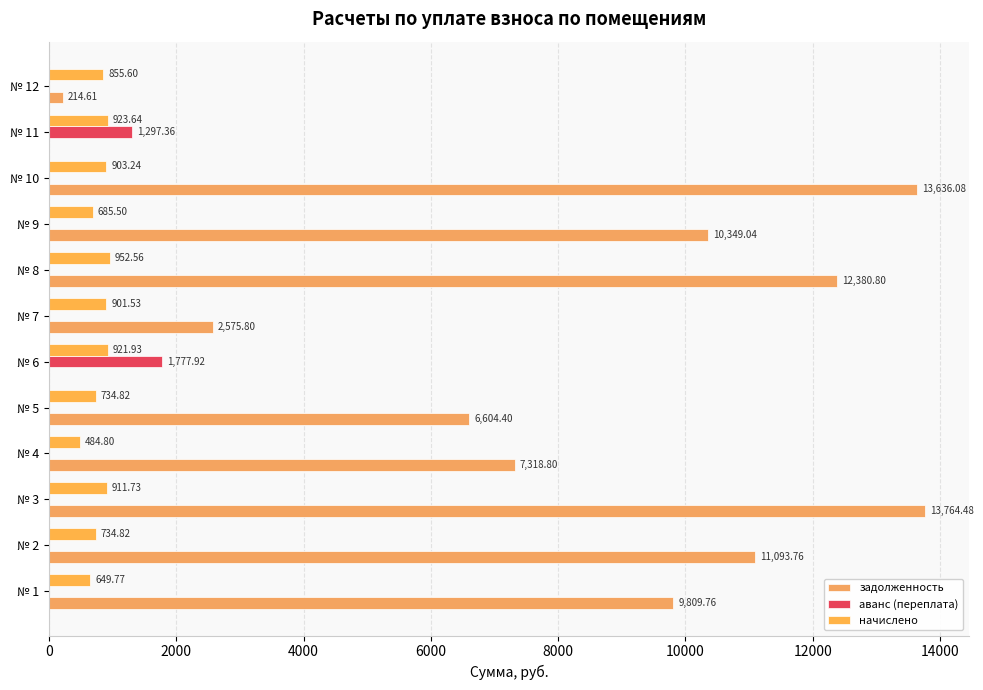

What is the maximum value for задолженность?

13764.5